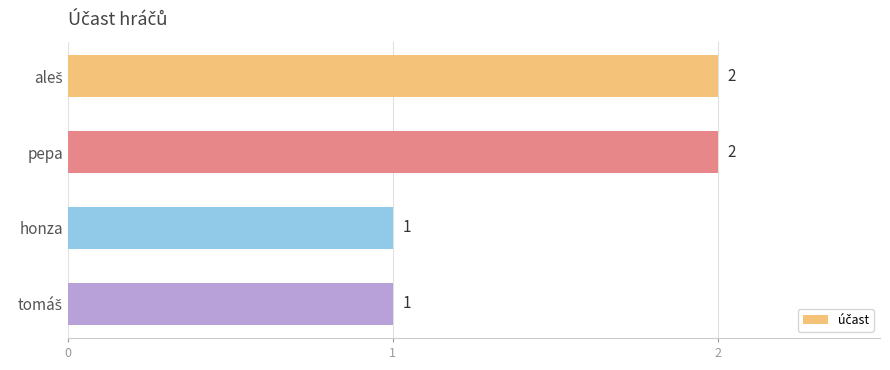

Which has a higher value, pepa or honza?

pepa